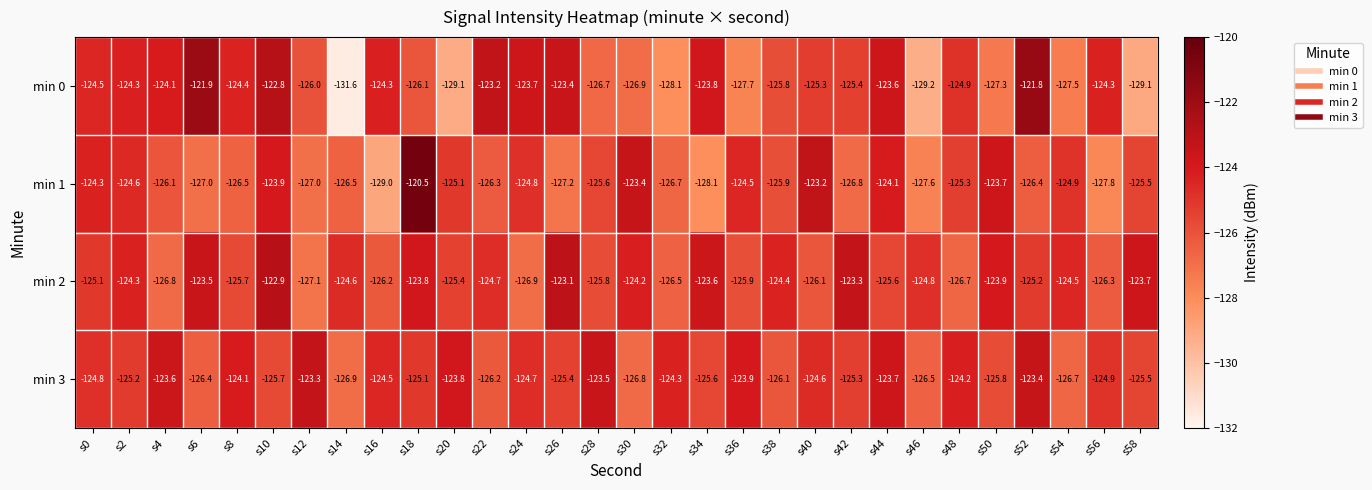

What is the spread (max minus min) of values at s34?

4.5